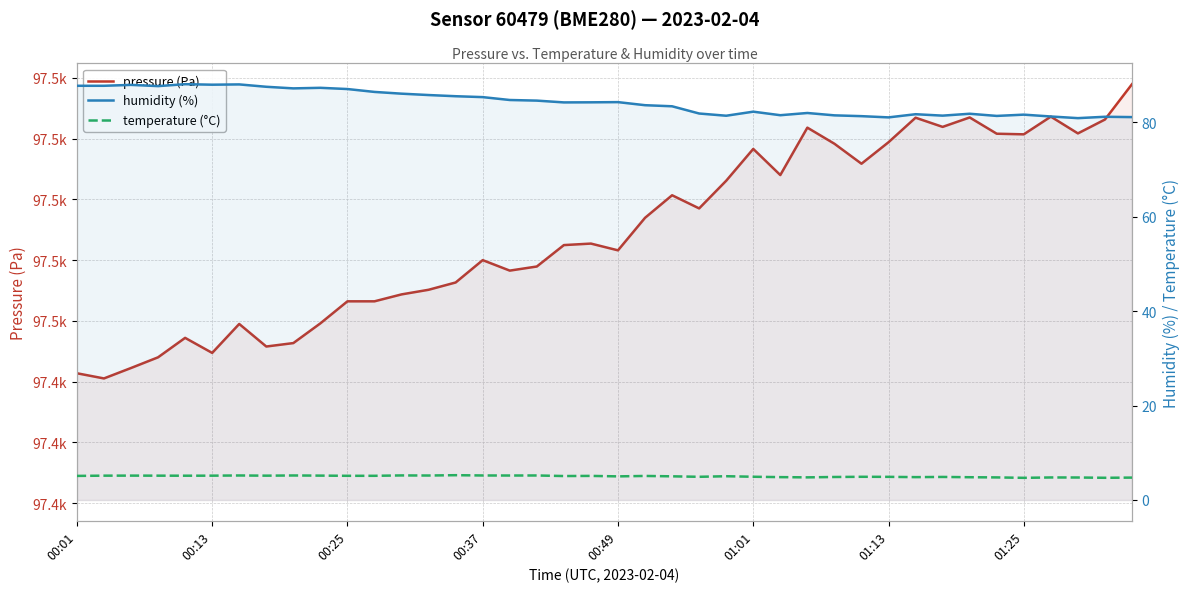

True or false: pressure (Pa) and temperature (°C) cross at least once.

False